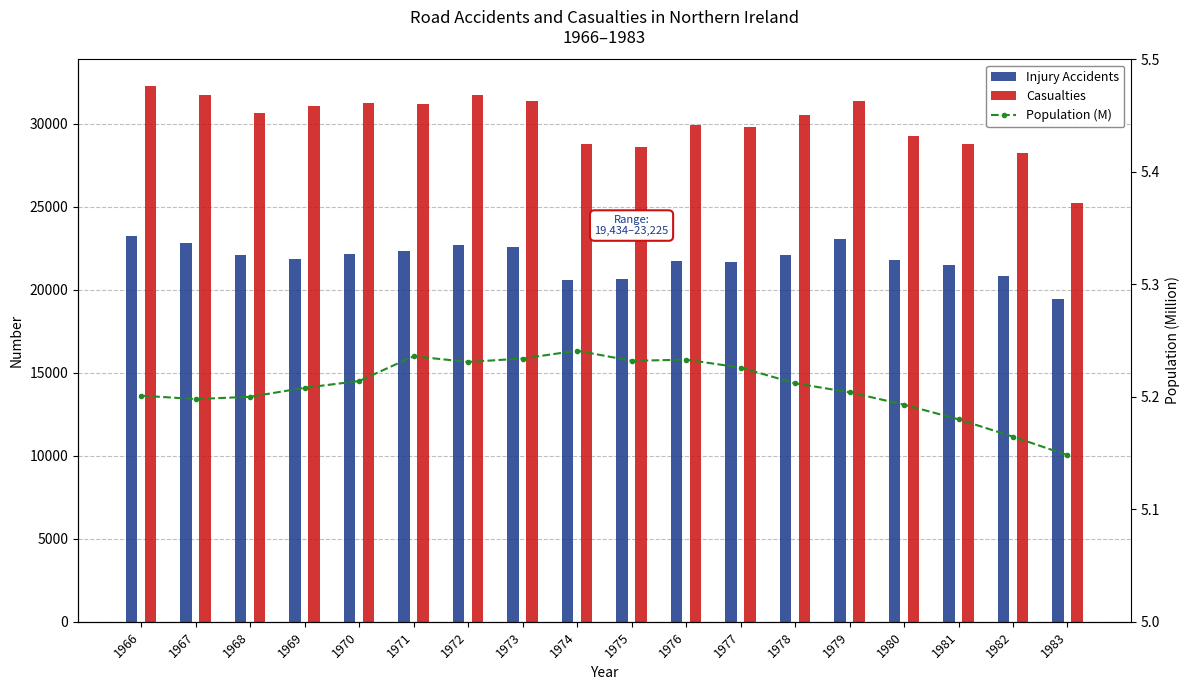

The value at 1974 is 5.2. True or false?

True